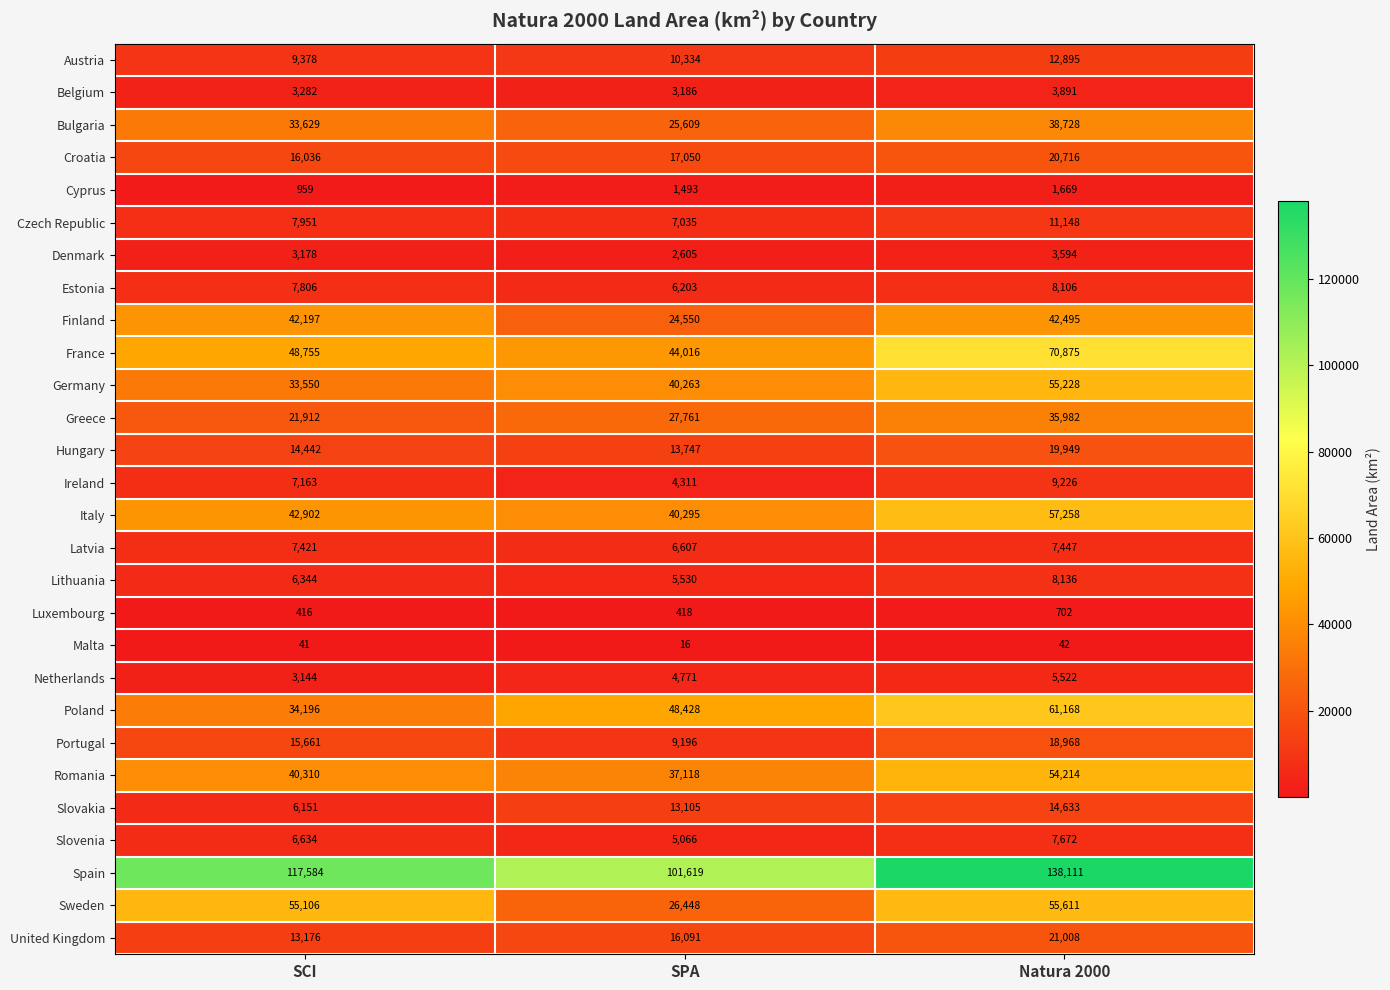

Which series has the largest range (max minus min)?

Spain